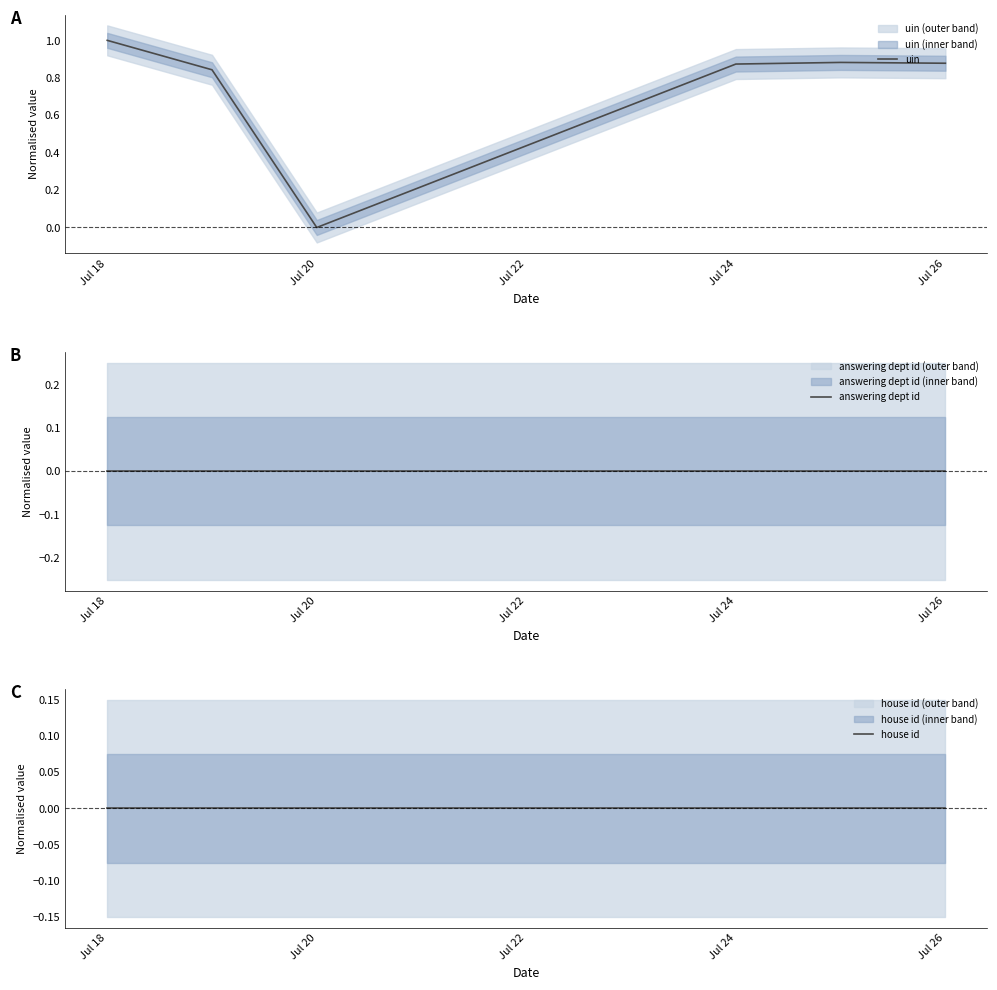

The value of uin at Jul 20 is 0.0. True or false?

True